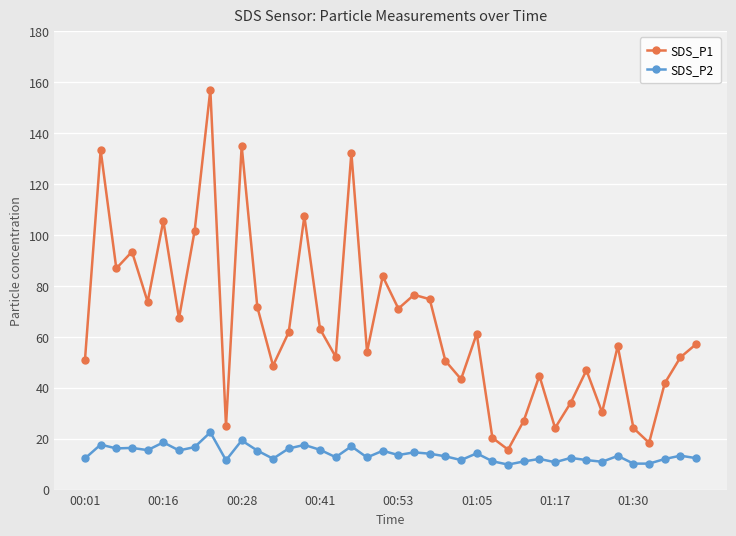

Which series has the widest spread of values?

SDS_P1